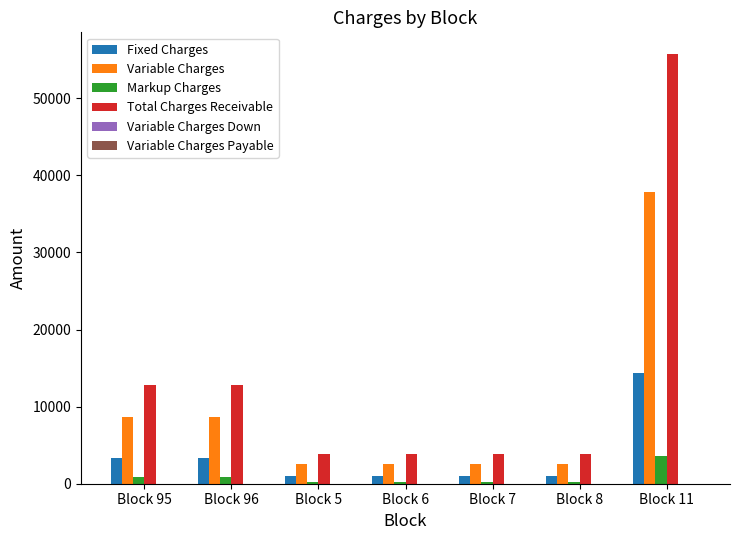

Read the Fixed Charges value at Block 95.

3273.1